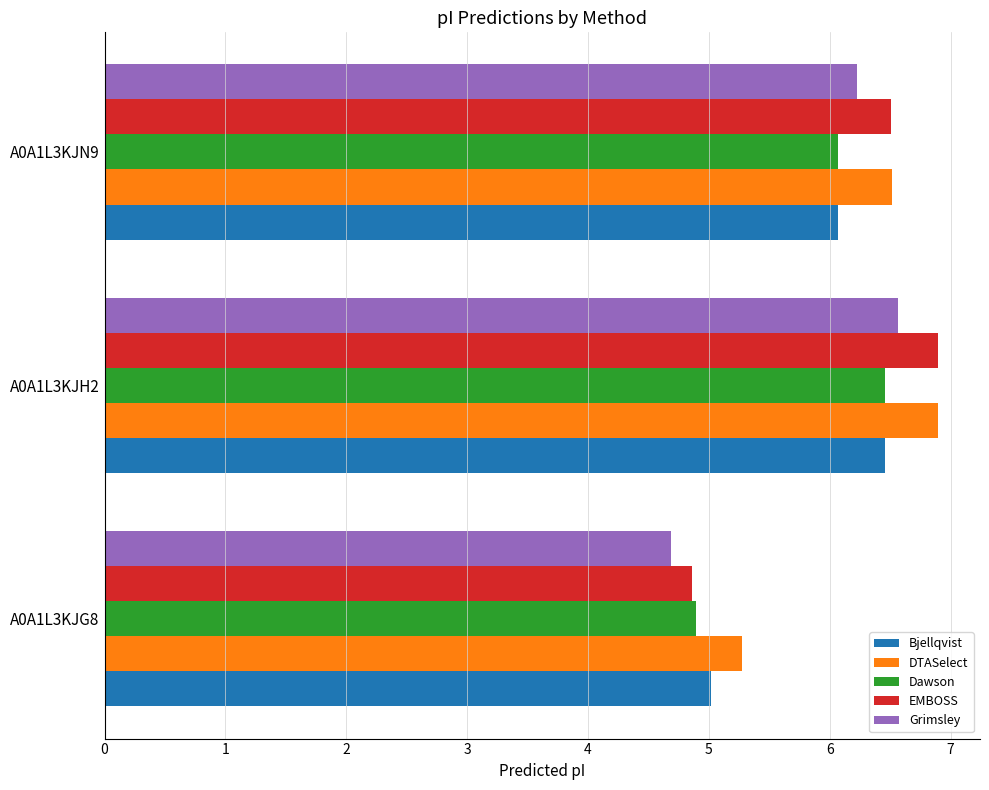

Which series has the largest range (max minus min)?

EMBOSS